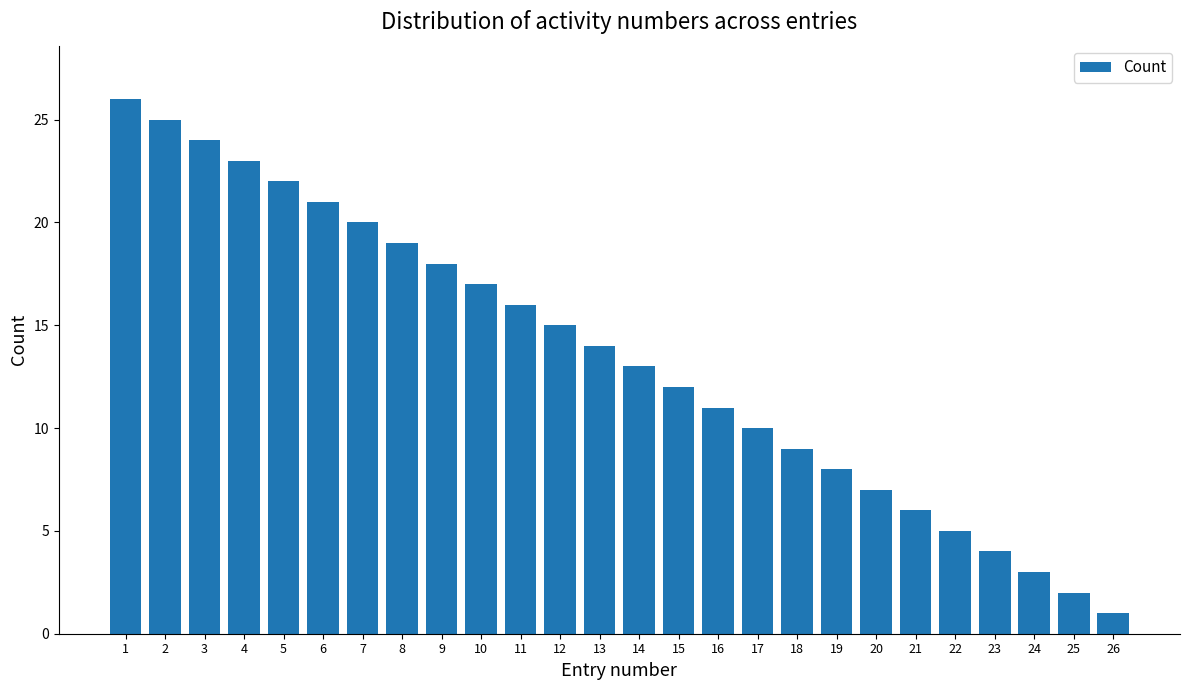

Which has a higher value, 17 or 5?

5